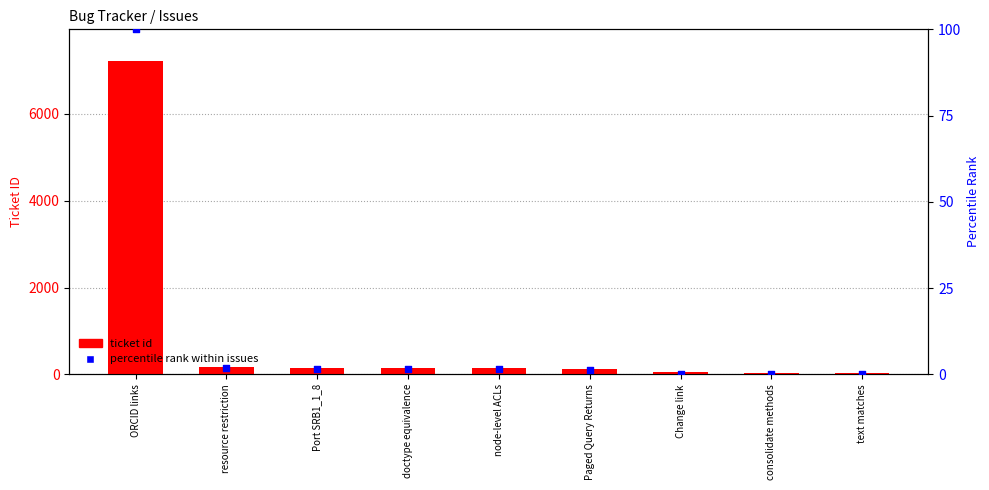

Which series reaches the maximum Y coordinate?

ticket id